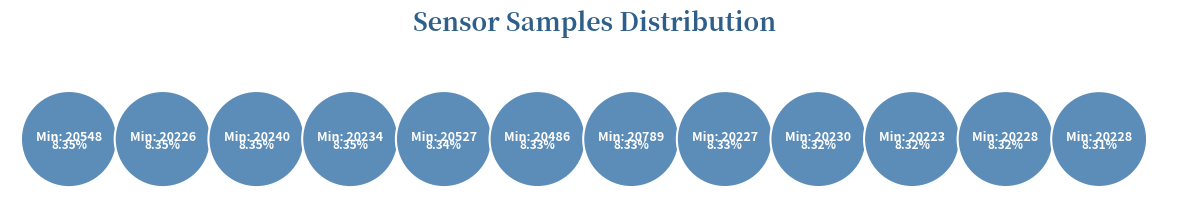

To the nearest percent, what is the average slice percentage?

8%